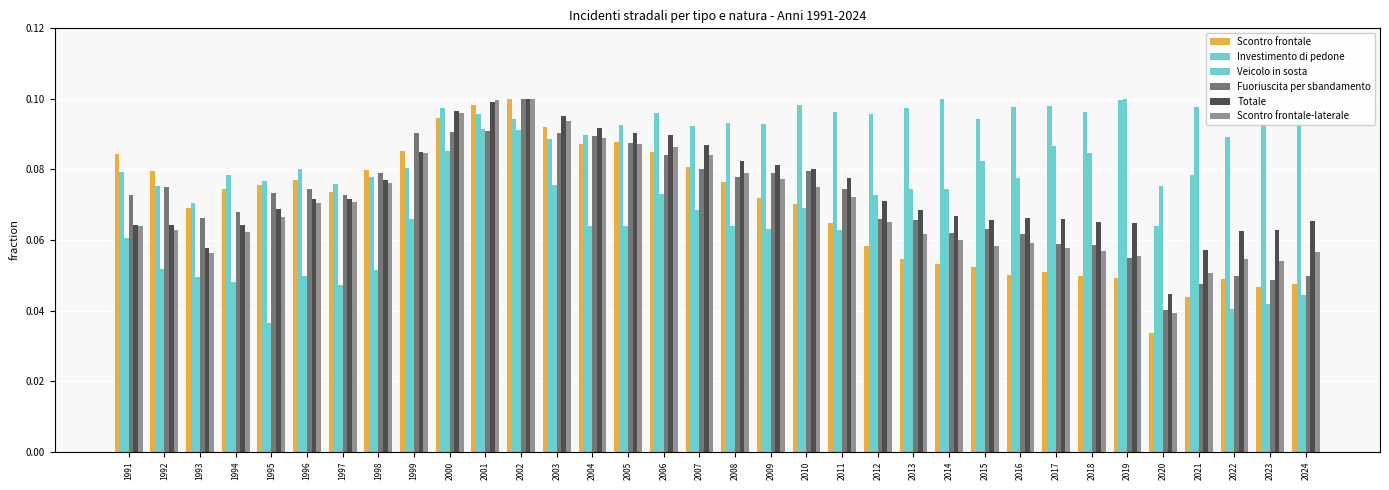

At which category is the sum across all series the highest?

2002